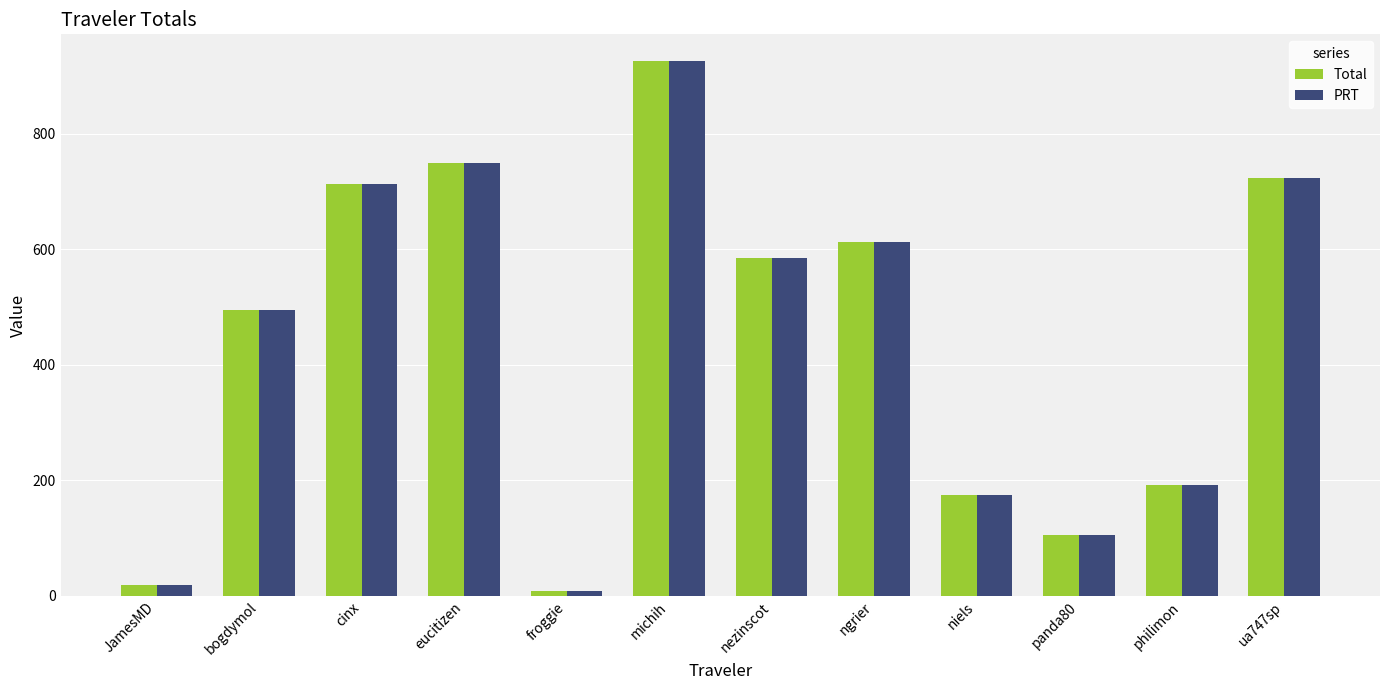

At which label is Total closest to 467?

bogdymol